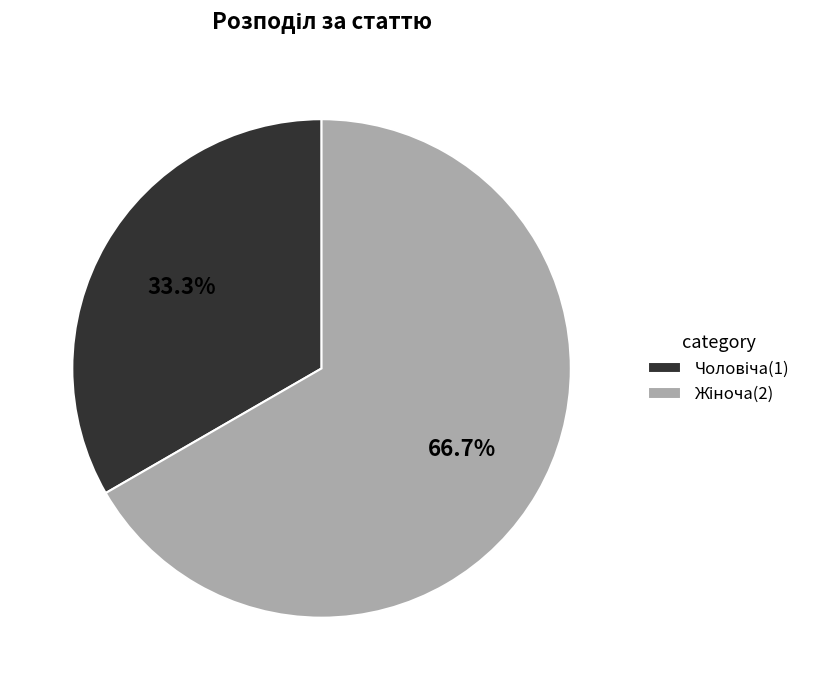

Count the number of slices in the pie.

2